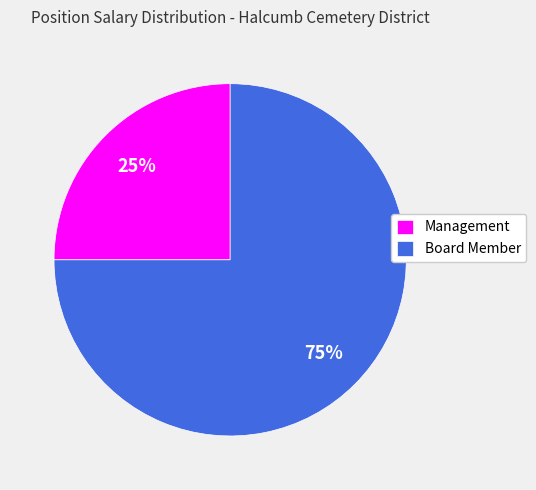

The Board Member slice represents 88% of the pie. True or false?

False